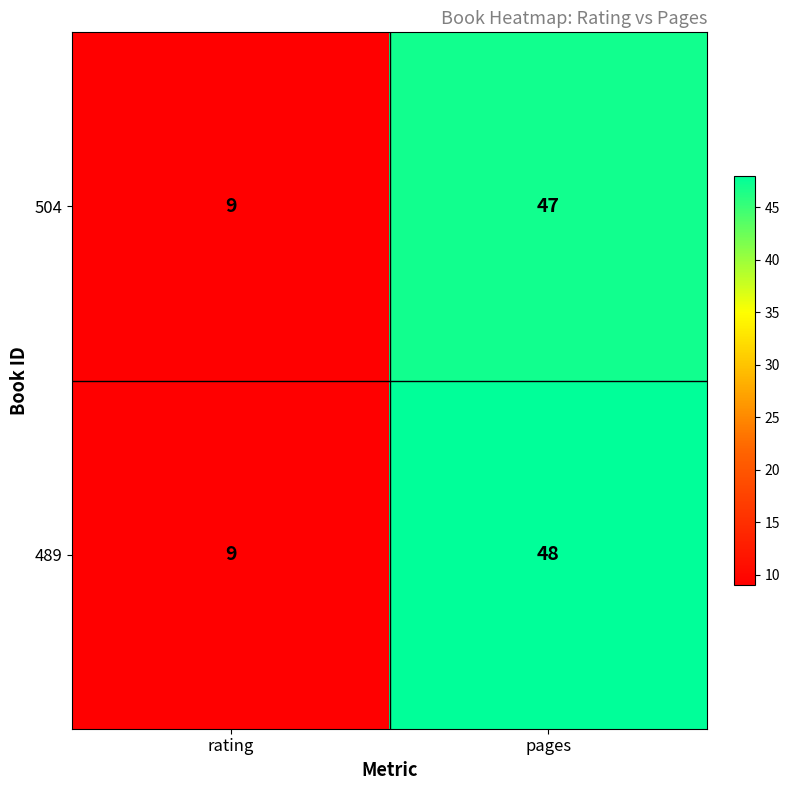

Which category has the highest value across all series?

pages